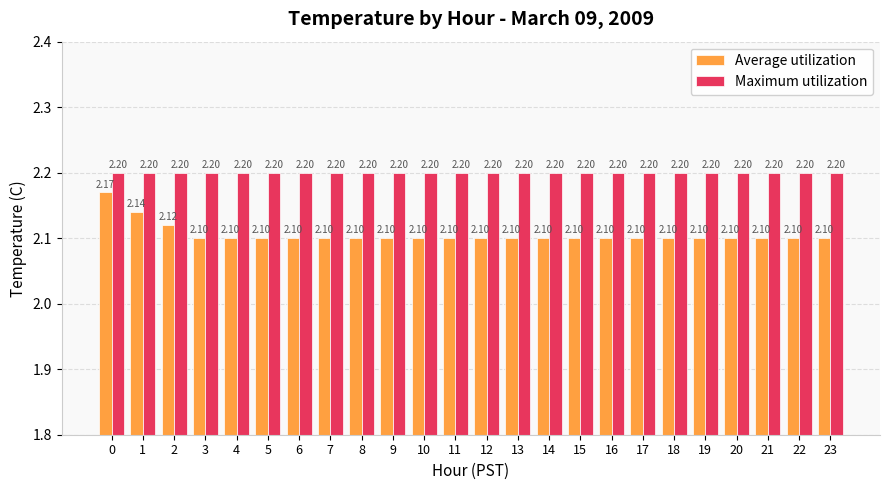

How many series are shown in this chart?

2